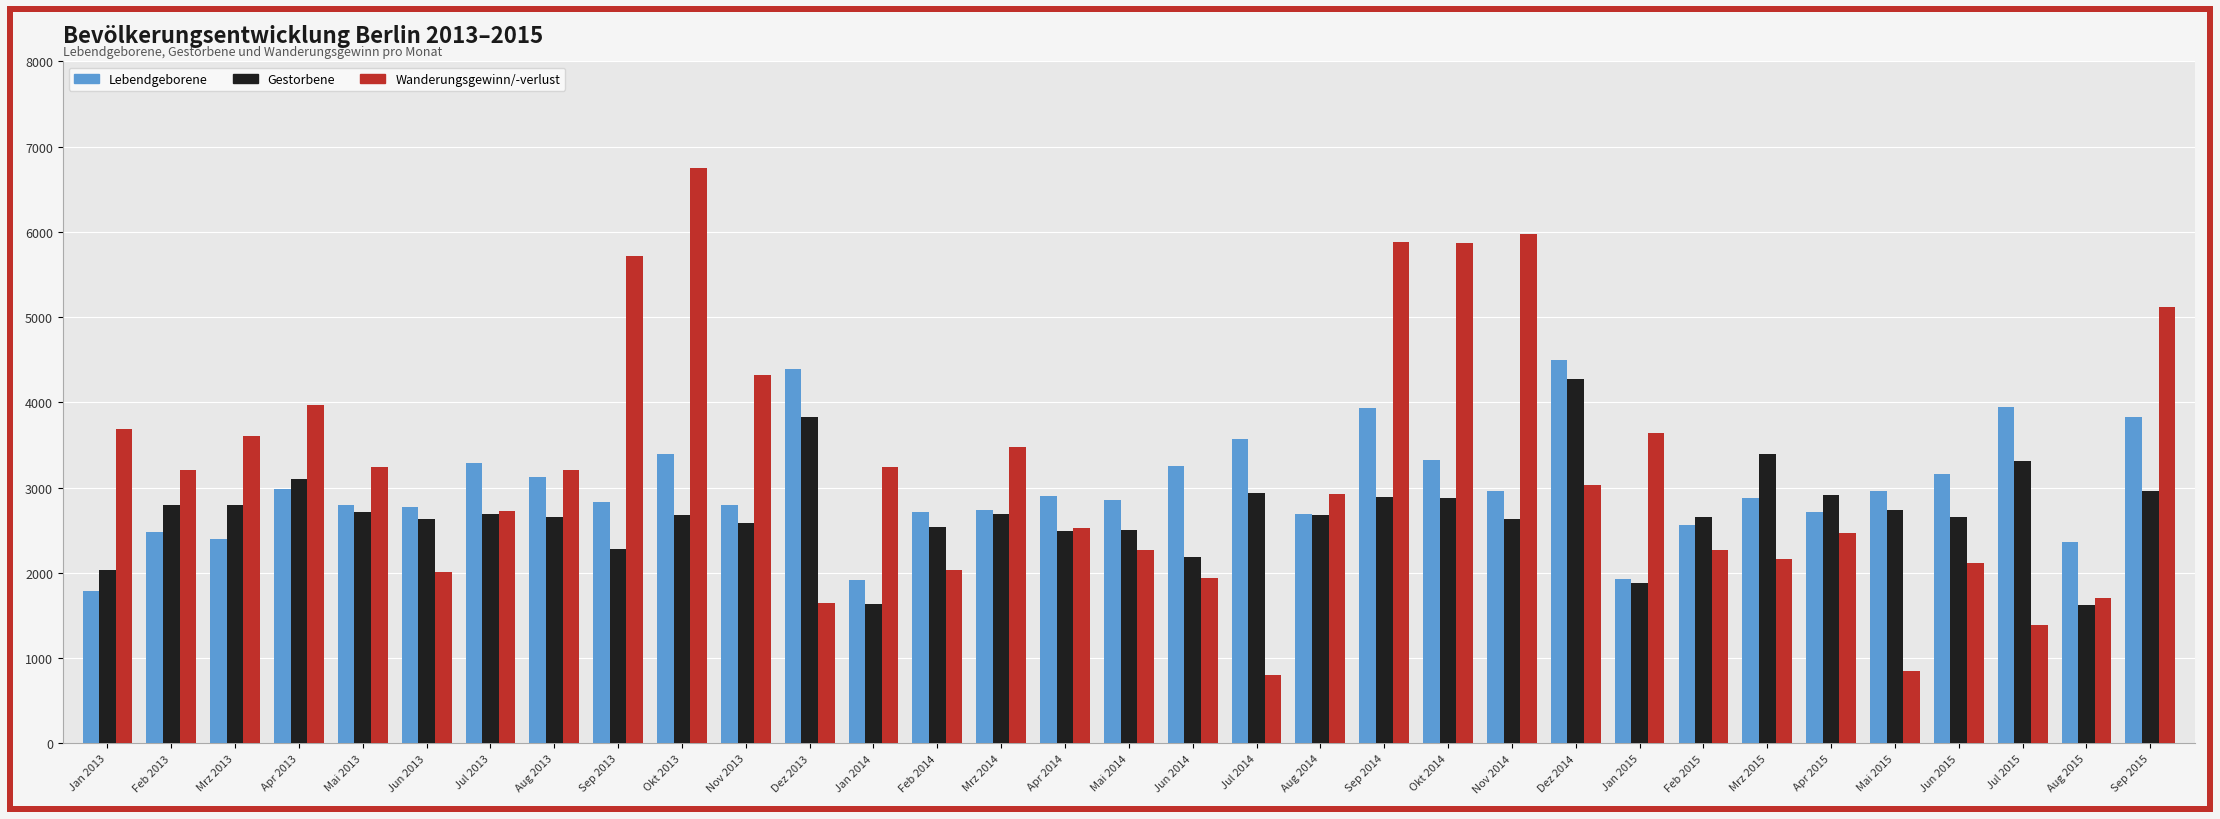

Which series has the widest spread of values?

Wanderungsgewinn/-verlust